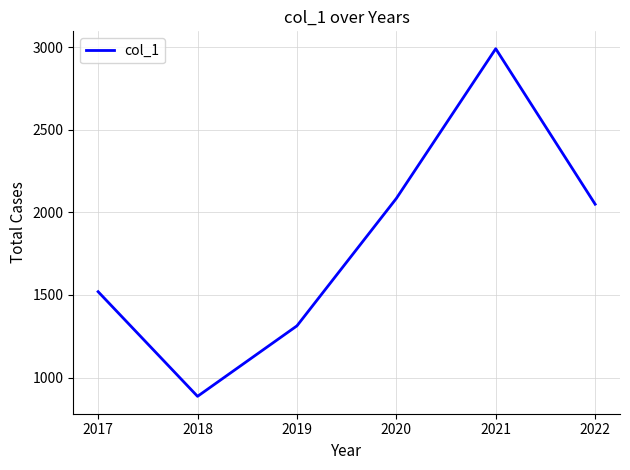

At which label is the value closest to 1939?

2022